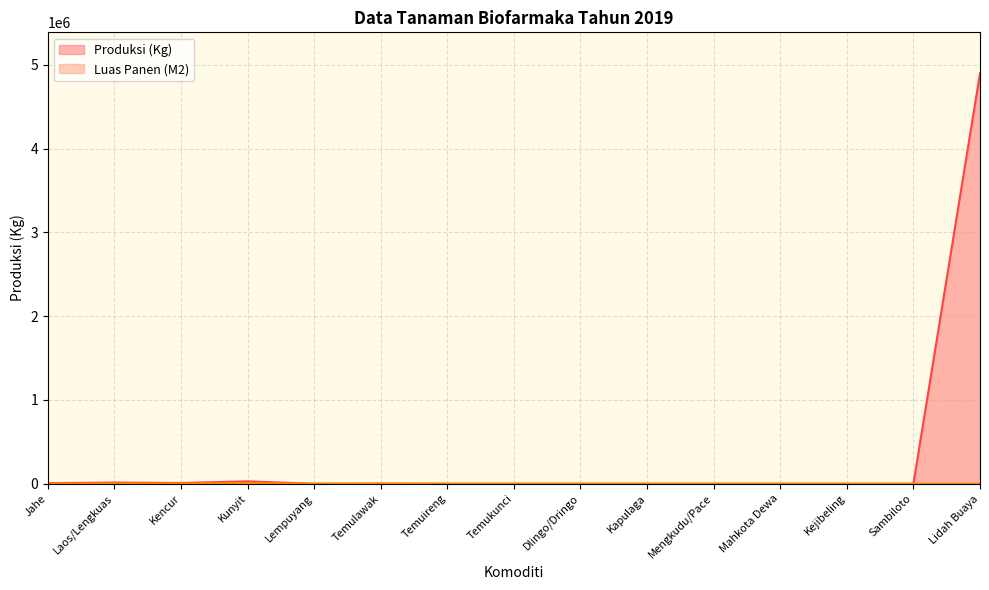

Approximately how many times larger is the value at Temulawak compared to Laos/Lengkuas?

0.1